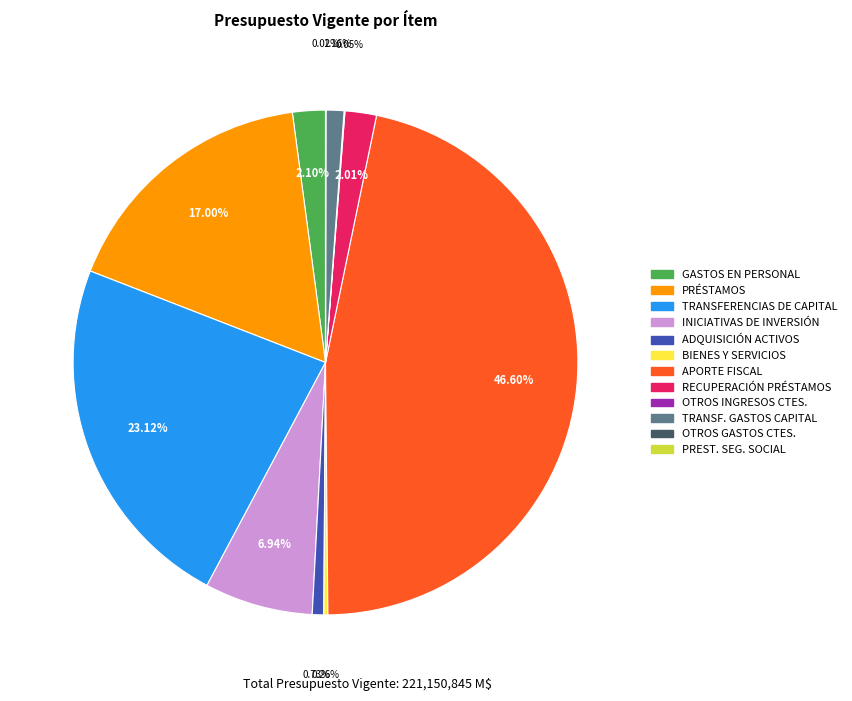

What is the largest slice in the pie chart?

APORTE FISCAL